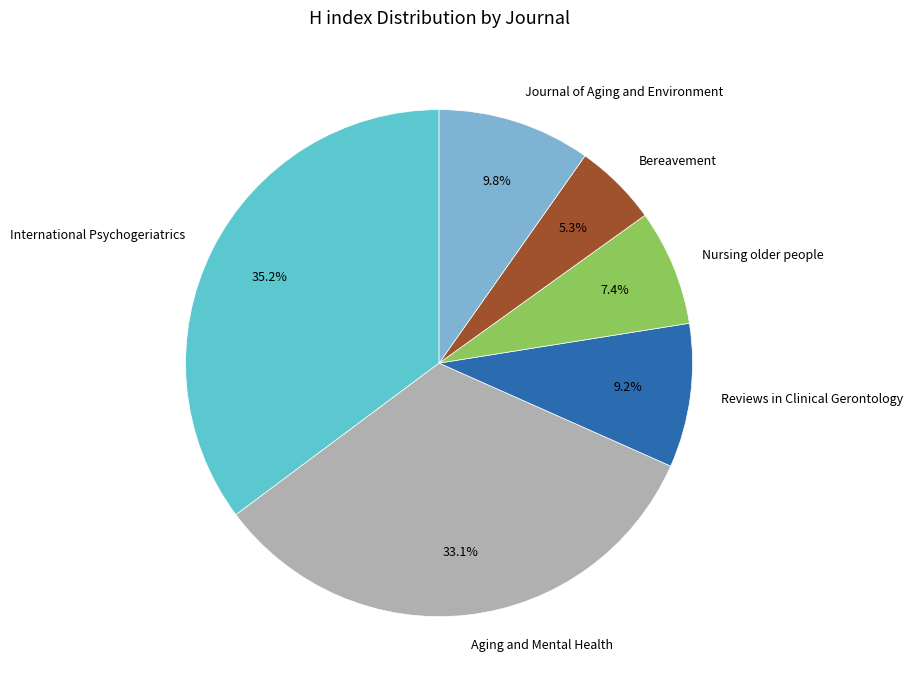

Which category has the biggest portion of the pie?

International Psychogeriatrics